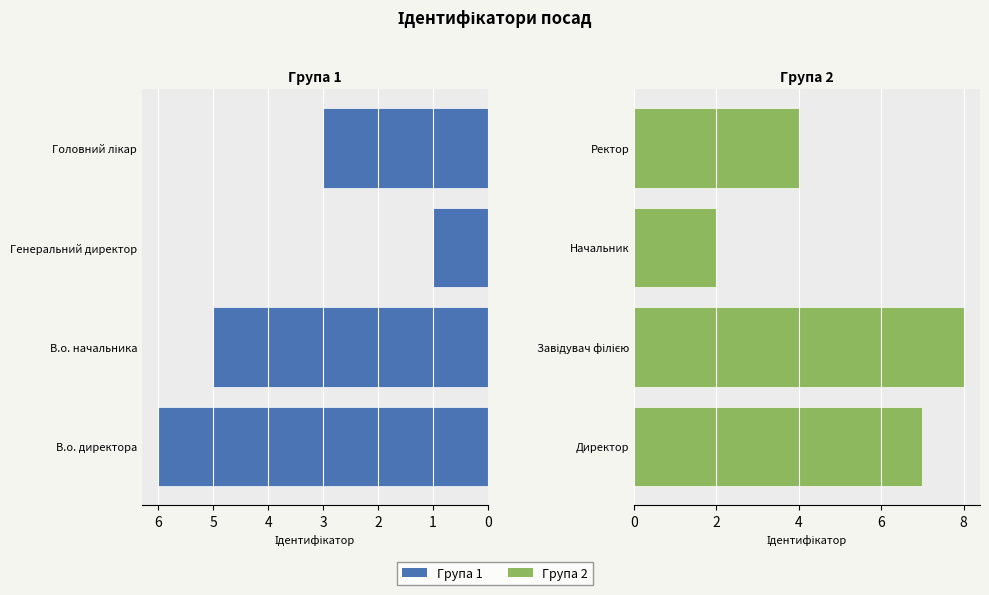

How many values in the Група 1 series are below 5?

2